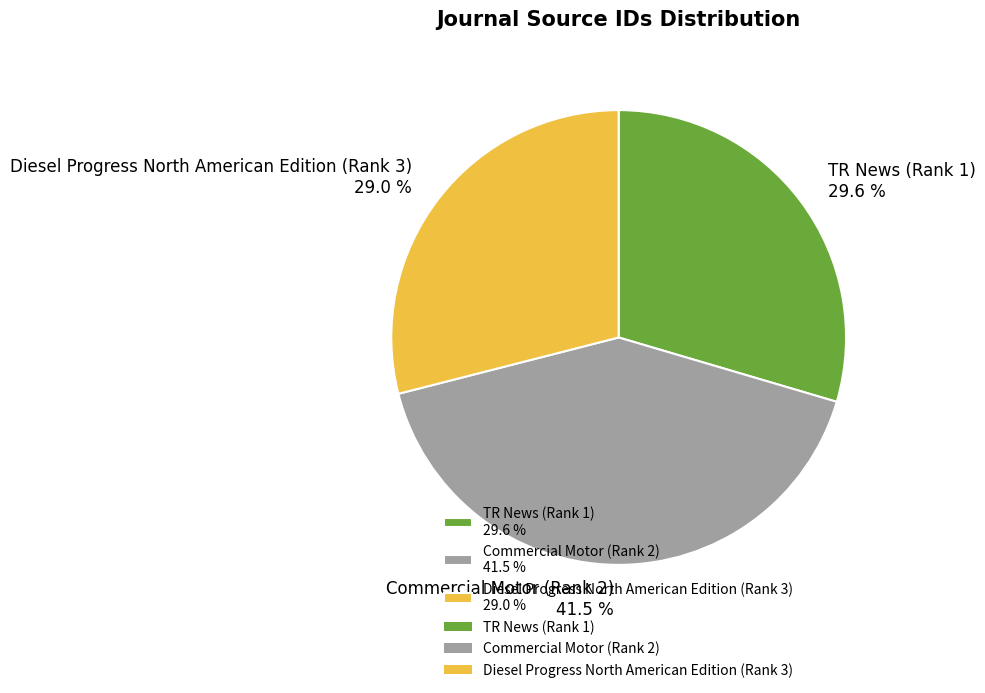

Between Commercial Motor (Rank 2) and TR News (Rank 1), which is larger?

Commercial Motor (Rank 2)